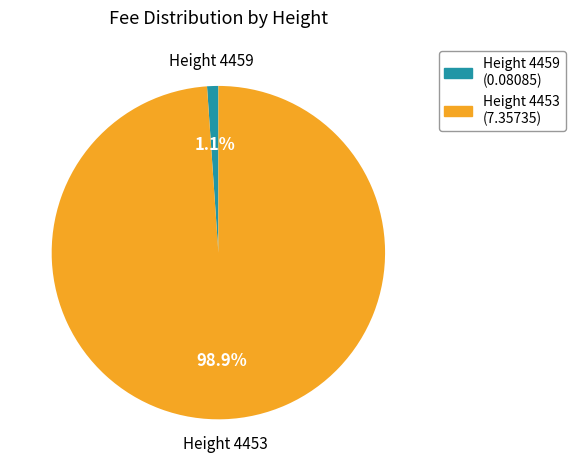

Count the number of slices in the pie.

2